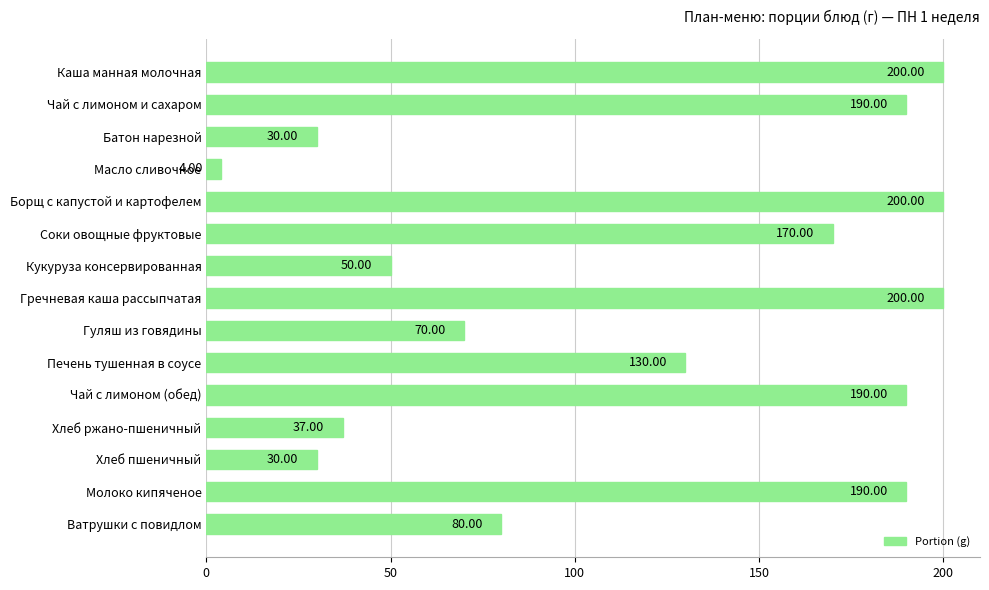

At which category does the chart reach its minimum across all series?

Масло сливочное